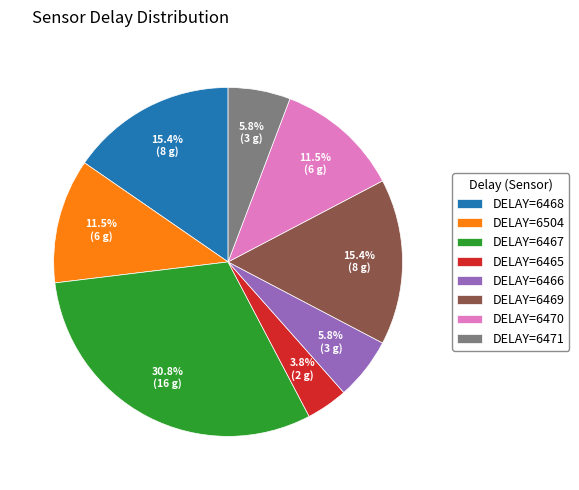

Which has a higher value, DELAY=6468 or DELAY=6471?

DELAY=6468